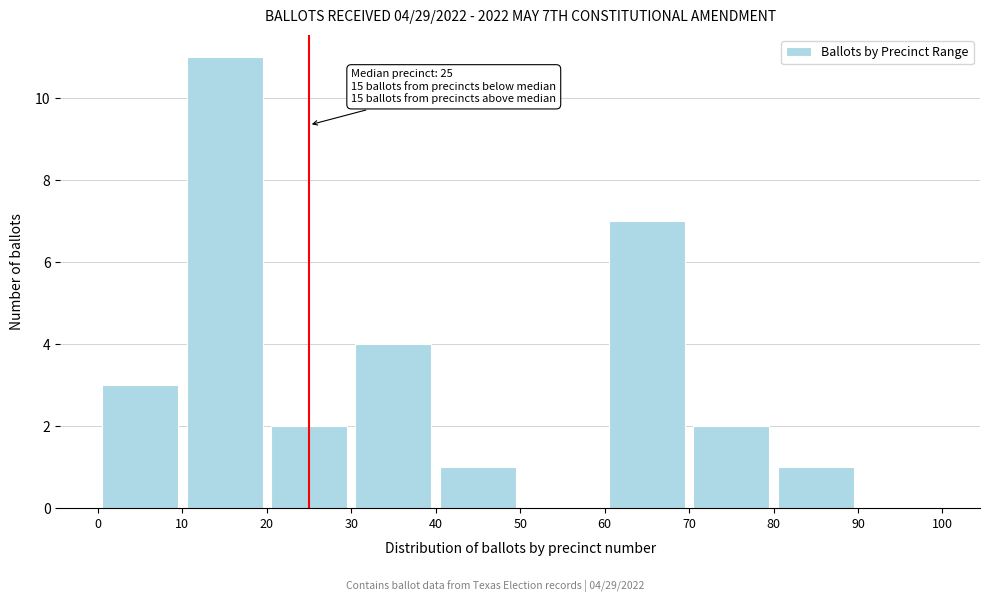

Which range on the x-axis has the tallest bar?

10 to 20